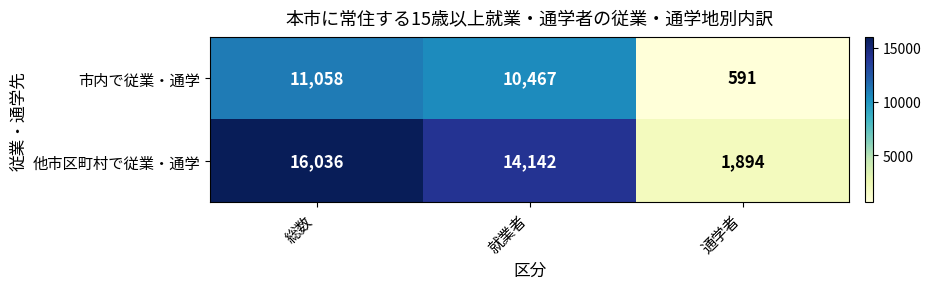

What is the spread (max minus min) of values at 総数?

4978